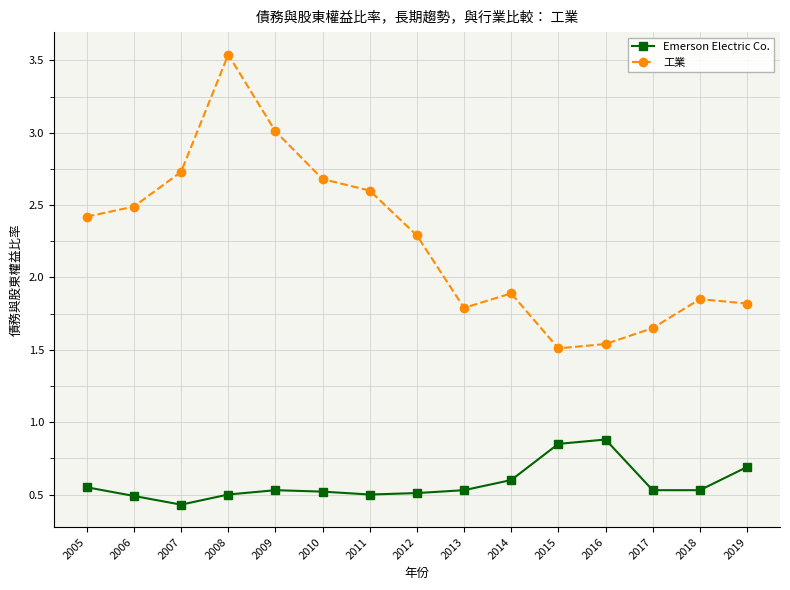

Rank the series at 2011 from highest to lowest value.

工業, Emerson Electric Co.